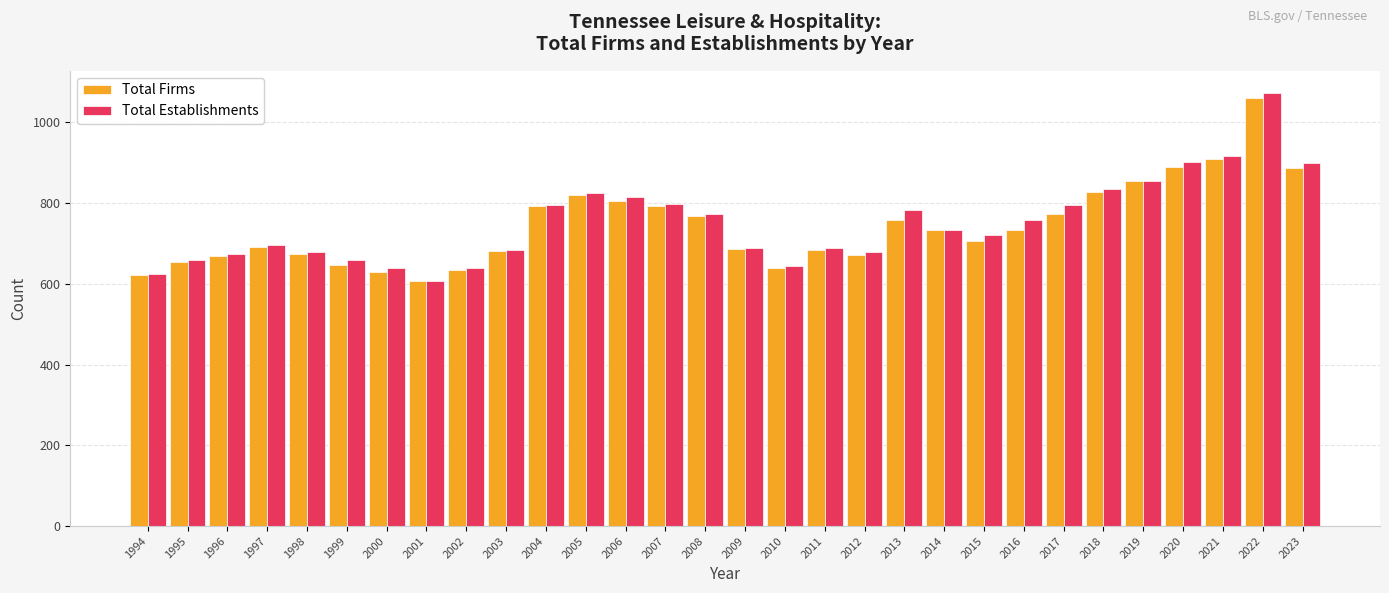

What is the sum of the Total Establishments values at 2015 and 2023?

1620